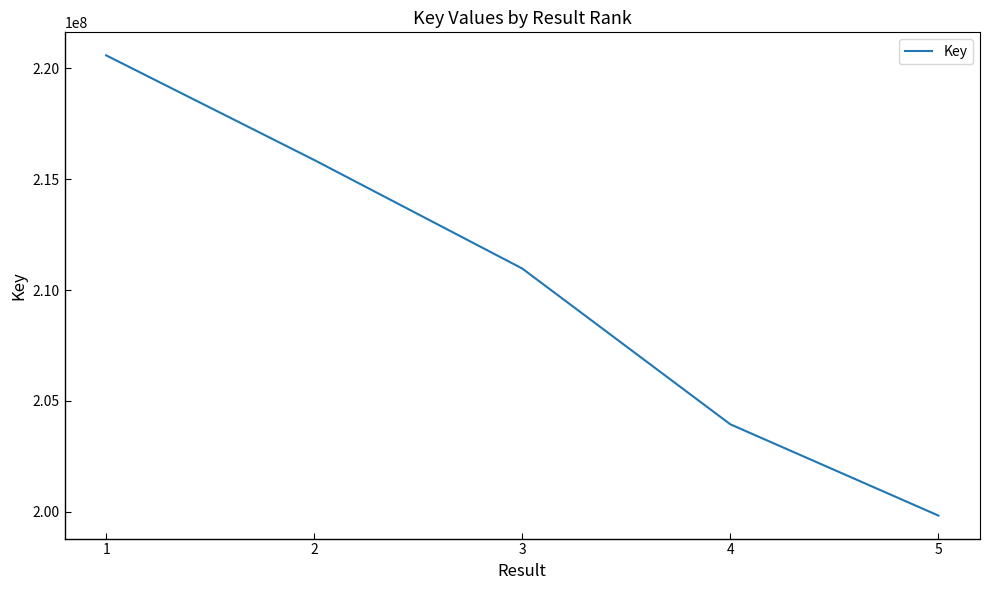

What is the change in value from 2 to 3?

-4898329